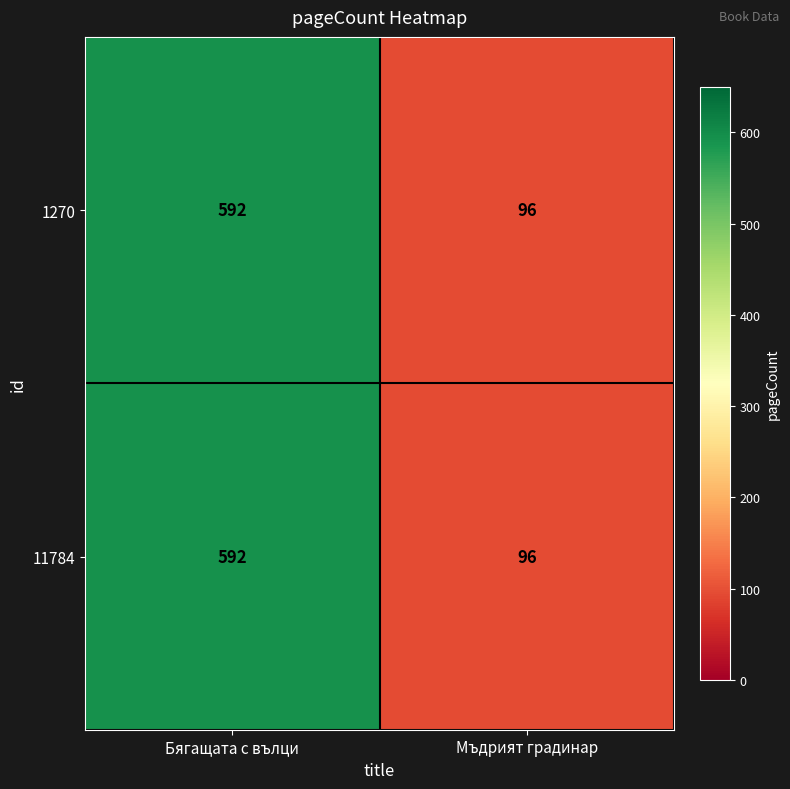

What is the approximate value of 11784 at Бягащата с вълци?

592